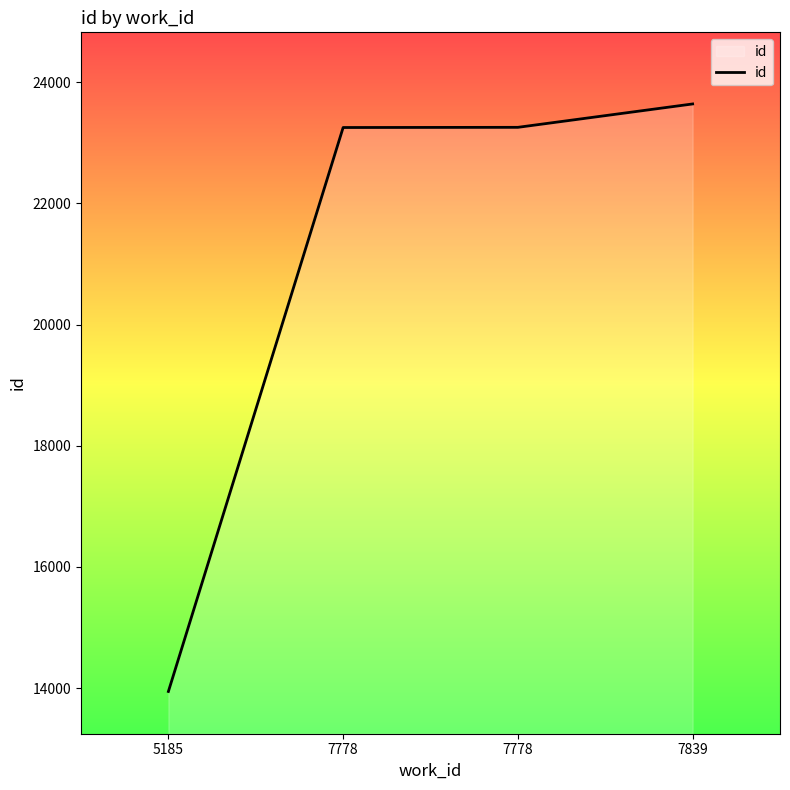

Does the chart have visible grid lines?

No